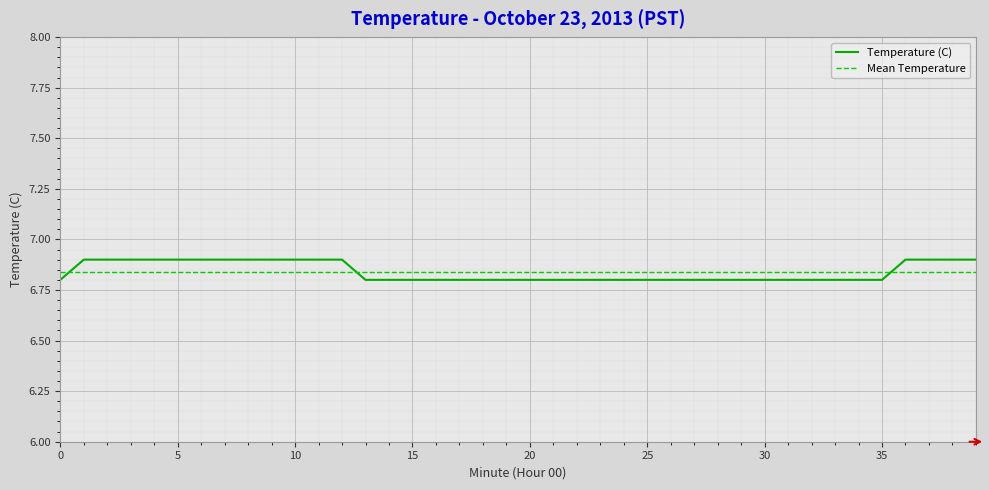

True or false: there are more than 2 points higher than both neighbors.

False